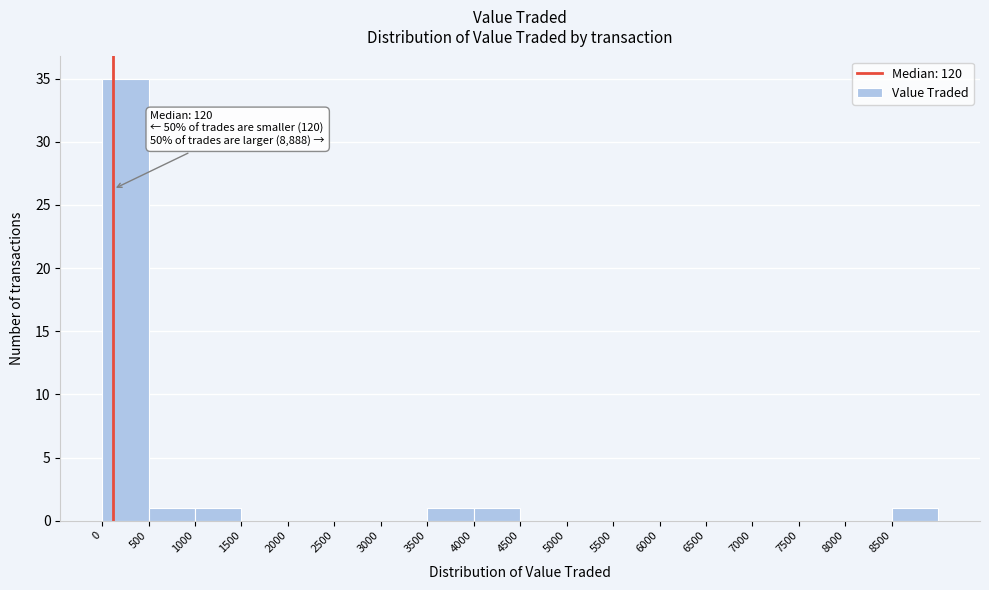

Which range on the x-axis has the tallest bar?

0 to 500